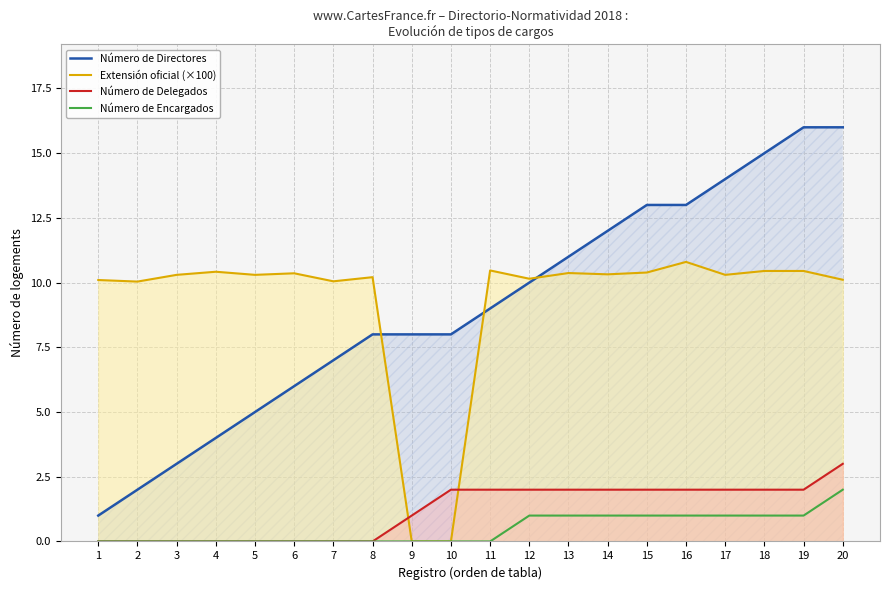

At how many categories does at least one series exceed 3?

20